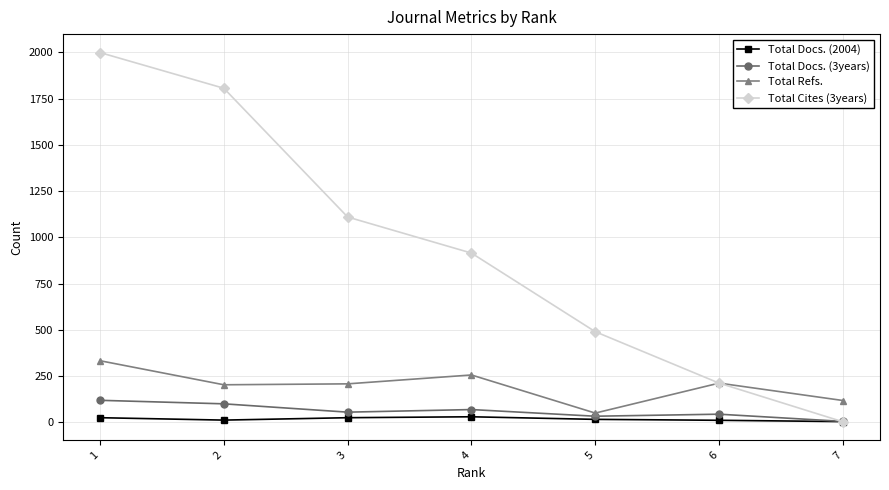

Which series has the widest spread of values?

Total Cites (3years)